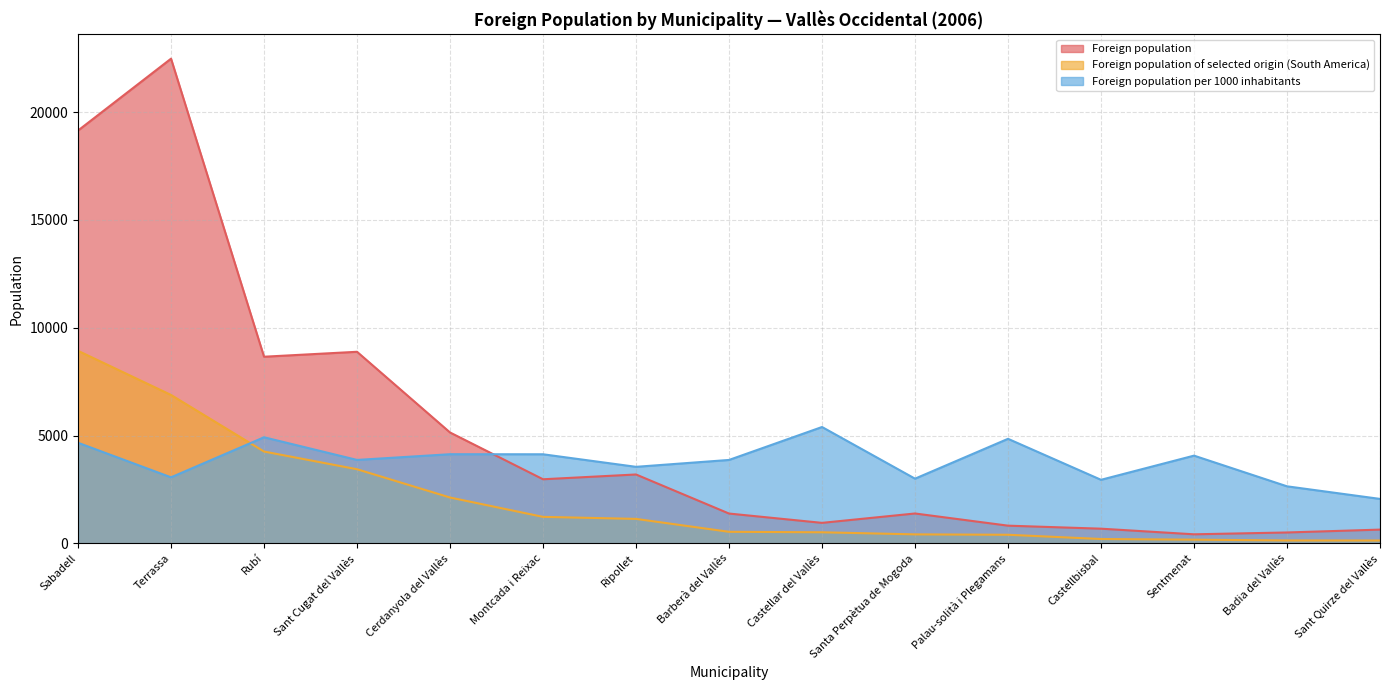

Reading left to right, what are all the values shown in this chart?

Foreign population: Sabadell=19146	Terrassa=22479	Rubí=8655	Sant Cugat del Vallès=8884	Cerdanyola del Vallès=5141	Montcada i Reixac=2971	Ripollet=3193	Barberà del Vallès=1381	Castellar del Vallès=949	Santa Perpètua de Mogoda=1384	Palau-solità i Plegamans=819	Castellbisbal=679	Sentmenat=418	Badia del Vallès=503	Sant Quirze del Vallès=636
Foreign population of selected origin (South America): Sabadell=8929	Terrassa=6881	Rubí=4257	Sant Cugat del Vallès=3436	Cerdanyola del Vallès=2125	Montcada i Reixac=1227	Ripollet=1133	Barberà del Vallès=534	Castellar del Vallès=512	Santa Perpètua de Mogoda=415	Palau-solità i Plegamans=397	Castellbisbal=200	Sentmenat=170	Badia del Vallès=133	Sant Quirze del Vallès=131
Foreign population per 1000 inhabitants: Sabadell=4664	Terrassa=3061	Rubí=4919	Sant Cugat del Vallès=3868	Cerdanyola del Vallès=4133	Montcada i Reixac=4130	Ripollet=3548	Barberà del Vallès=3867	Castellar del Vallès=5395	Santa Perpètua de Mogoda=2999	Palau-solità i Plegamans=4847	Castellbisbal=2946	Sentmenat=4067	Badia del Vallès=2644	Sant Quirze del Vallès=2060